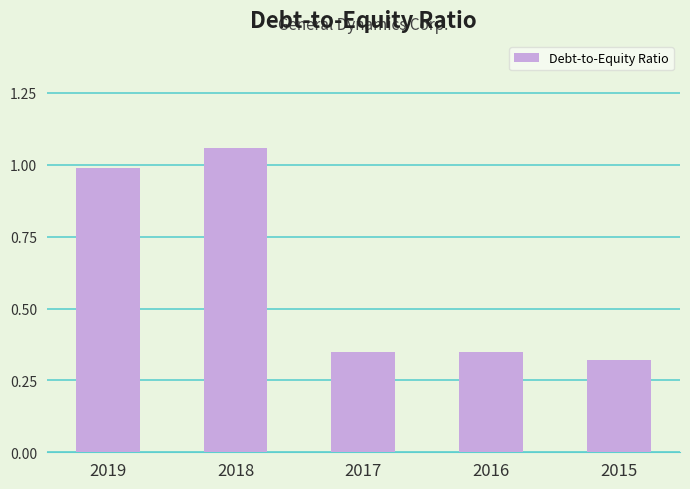

Does the chart contain stacked bars?

No